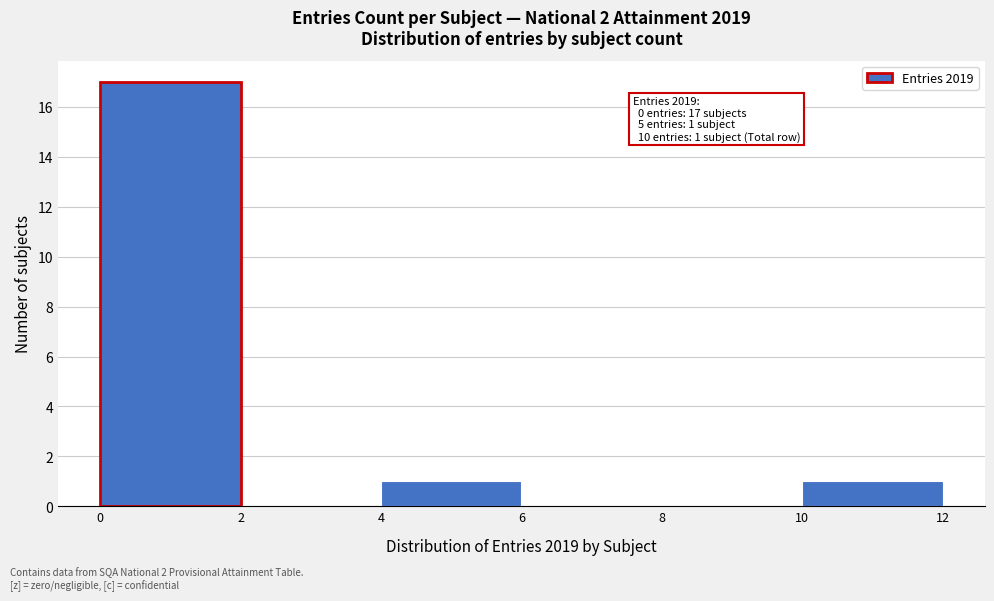

Which range on the x-axis has the tallest bar?

0 to 2